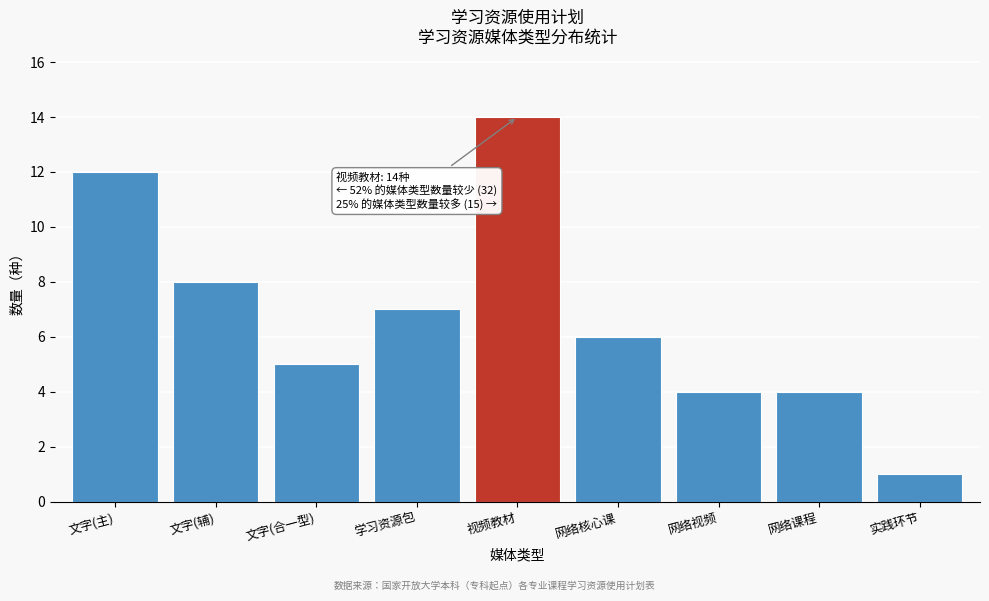

Reading left to right, extract all data points from this chart.

文字(主)=12	文字(辅)=8	文字(合一型)=5	学习资源包=7	视频教材=14	网络核心课=6	网络视频=4	网络课程=4	实践环节=1